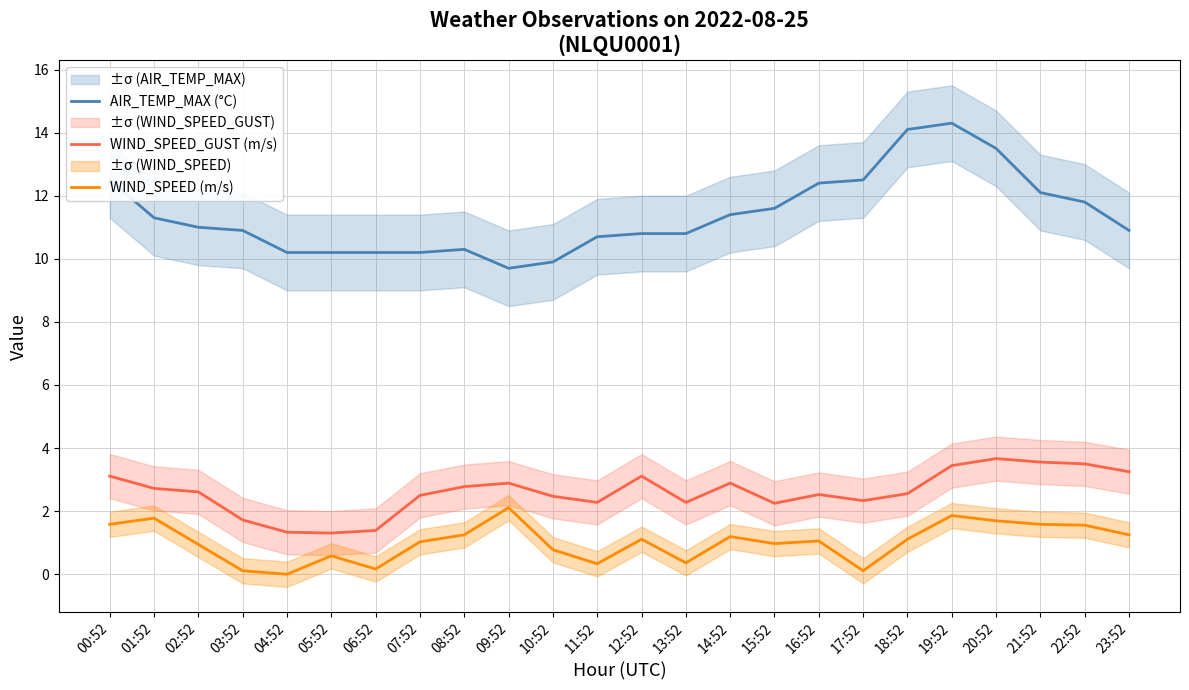

True or false: WIND_SPEED (m/s) and AIR_TEMP_MAX (°C) intersect in this chart.

False